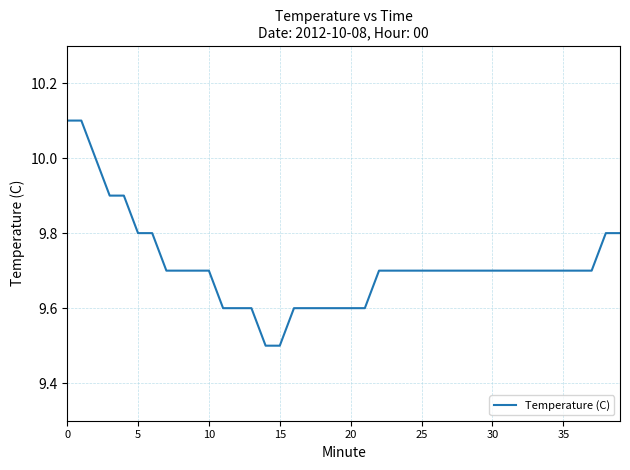

What is the minimum value shown in the chart?

9.5